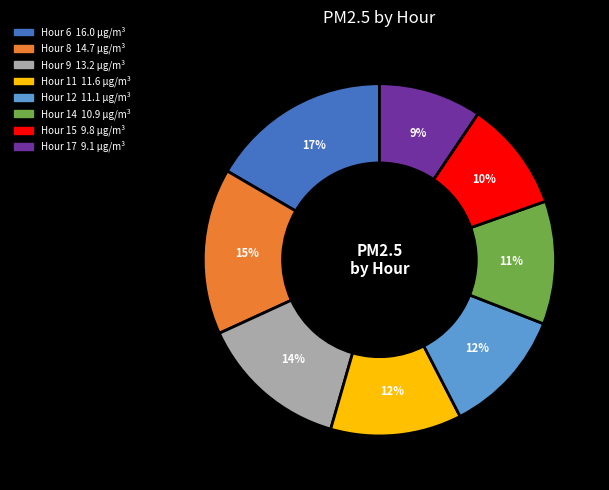

To the nearest percent, what portion does Hour 8 represent?

15%